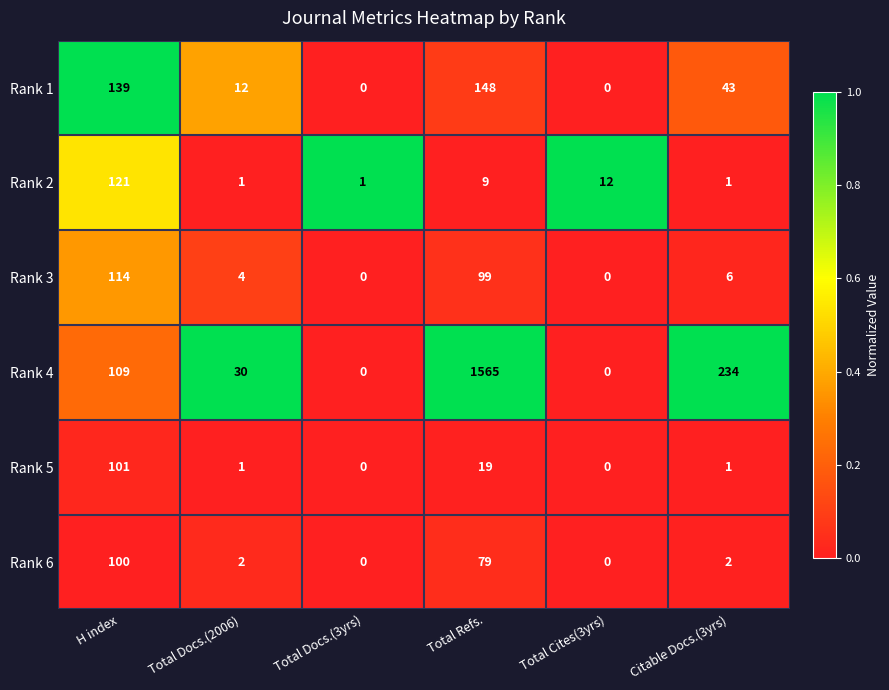

Is it true that Rank 4 equals 0 at Total Docs.(3yrs)?

True